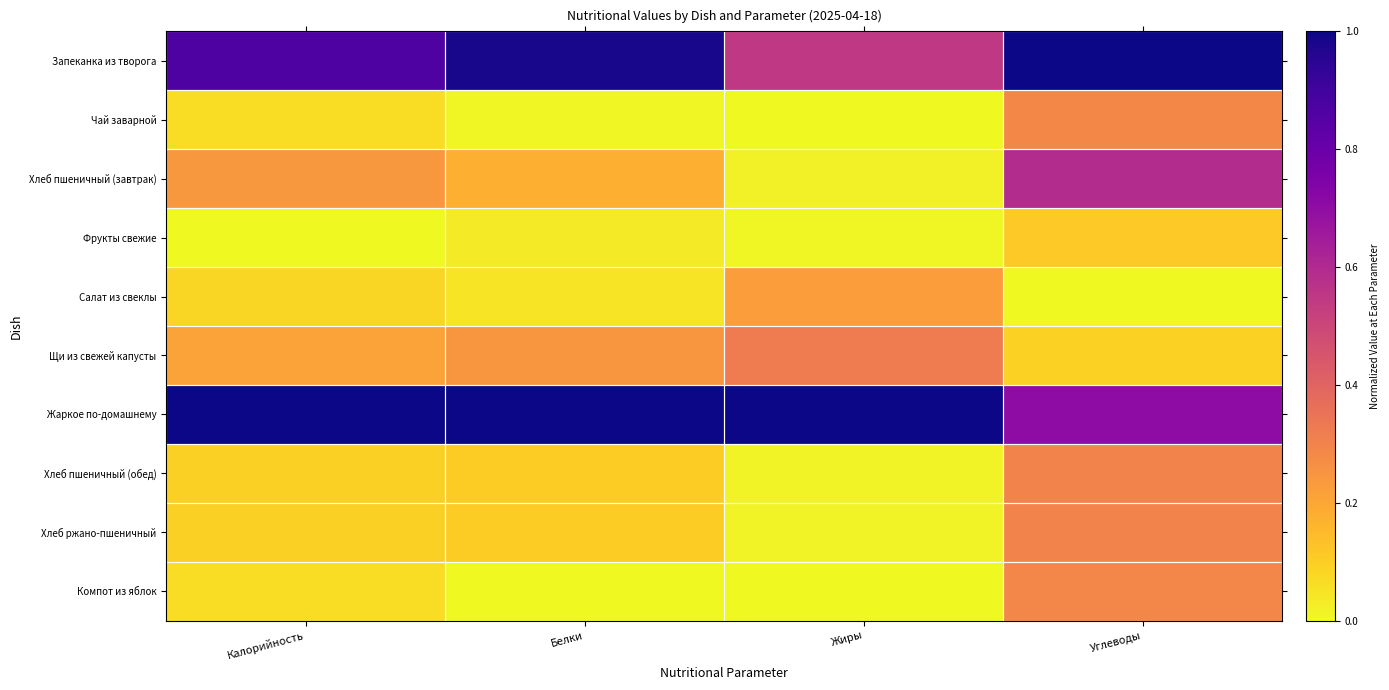

Reading right to left, list all the values displayed in this chart.

Запеканка из творога: Углеводы=1.0	Жиры=0.5	Белки=1.0	Калорийность=0.9
Чай заварной: Углеводы=0.3	Жиры=0.0	Белки=0.0	Калорийность=0.1
Хлеб пшеничный (завтрак): Углеводы=0.6	Жиры=0.0	Белки=0.2	Калорийность=0.2
Фрукты свежие: Углеводы=0.1	Жиры=0.0	Белки=0.0	Калорийность=0.0
Салат из свеклы: Углеводы=0.0	Жиры=0.2	Белки=0.0	Калорийность=0.1
Щи из свежей капусты: Углеводы=0.1	Жиры=0.3	Белки=0.2	Калорийность=0.2
Жаркое по-домашнему: Углеводы=0.7	Жиры=1.0	Белки=1.0	Калорийность=1.0
Хлеб пшеничный (обед): Углеводы=0.3	Жиры=0.0	Белки=0.1	Калорийность=0.1
Хлеб ржано-пшеничный: Углеводы=0.3	Жиры=0.0	Белки=0.1	Калорийность=0.1
Компот из яблок: Углеводы=0.3	Жиры=0.0	Белки=0.0	Калорийность=0.1